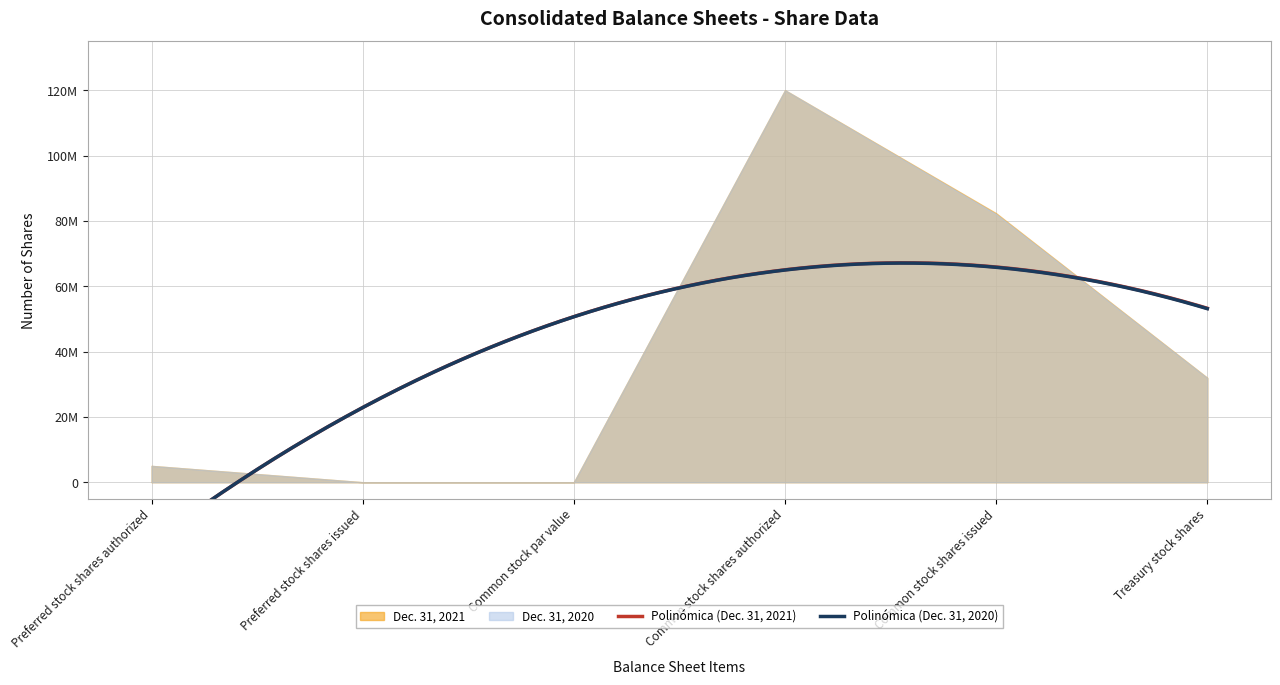

Reading right to left, transcribe all the data shown in this chart.

Dec. 31, 2021: Treasury stock shares=31956047	Common stock shares issued=82335970	Common stock shares authorized=120000000	Common stock par value=0	Preferred stock shares issued=0	Preferred stock shares authorized=5000000
Dec. 31, 2020: Treasury stock shares=31913635	Common stock shares issued=82094985	Common stock shares authorized=120000000	Common stock par value=0	Preferred stock shares issued=0	Preferred stock shares authorized=5000000